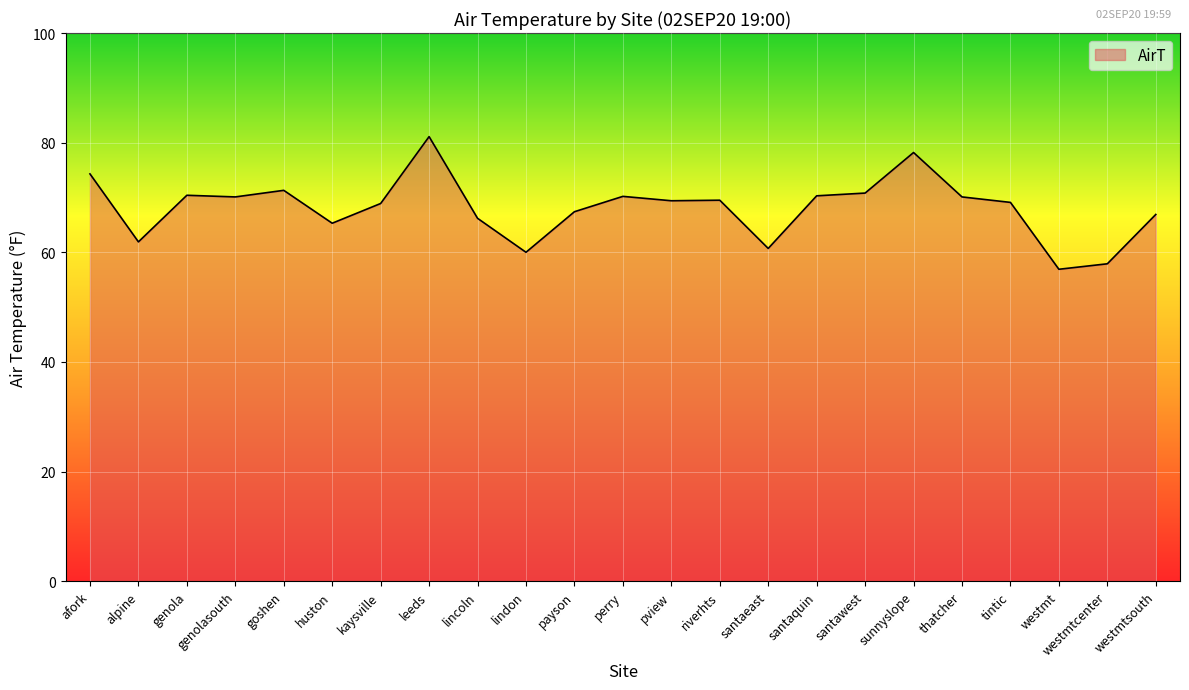

What is the difference between the maximum and minimum values?

24.2